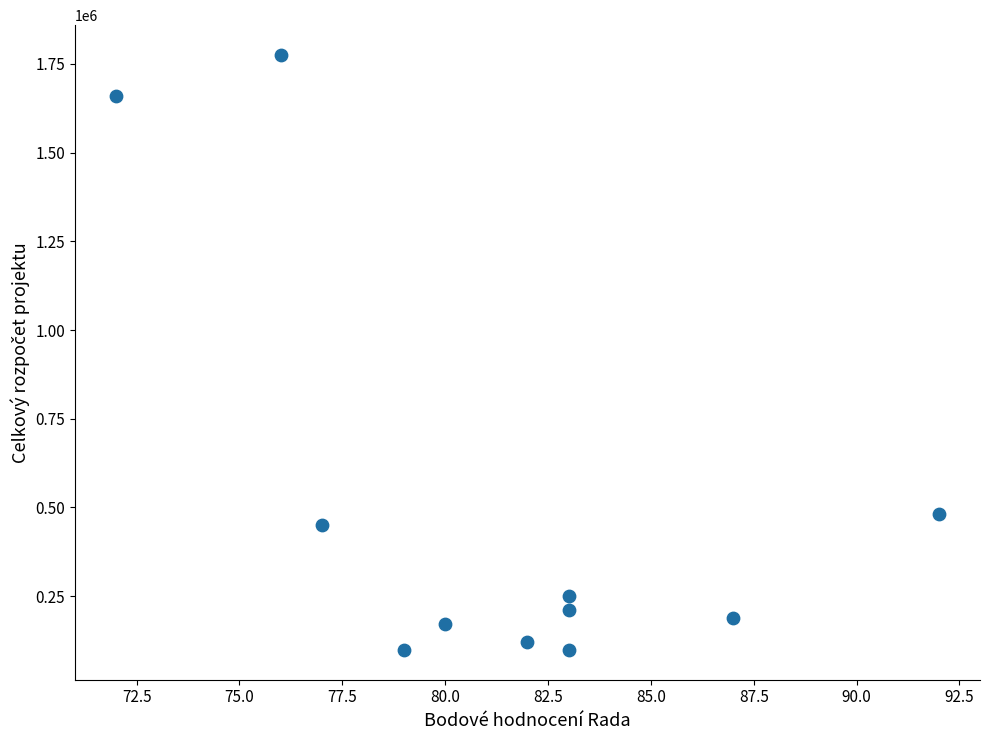

What is the average X value?

81